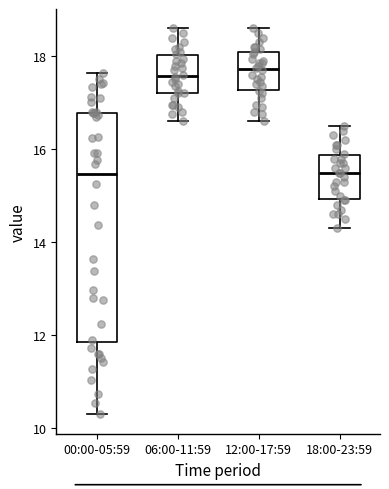

Which box is the tallest, from its lower edge to its upper edge?

00:00-05:59